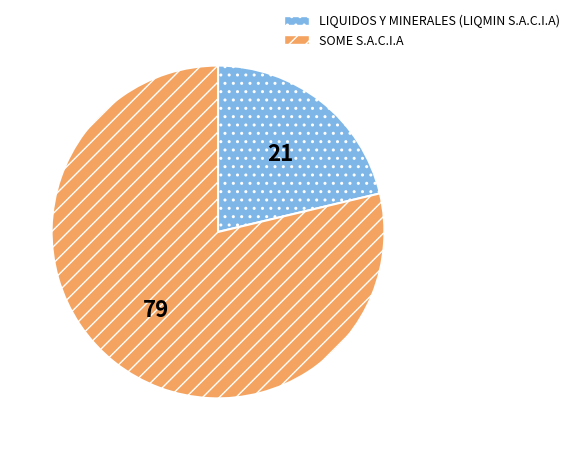

How many slices are in this pie chart?

2